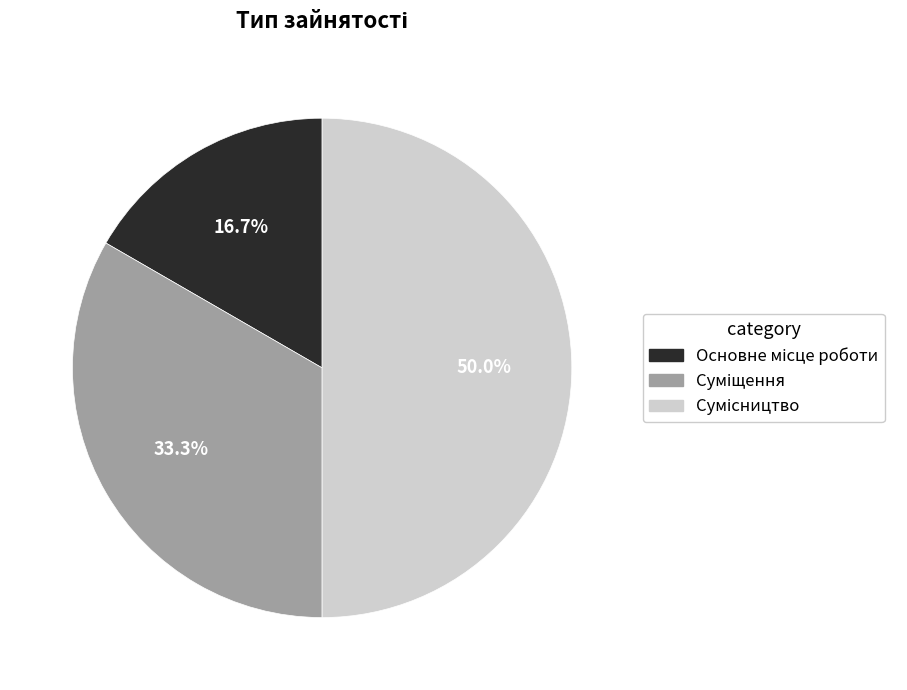

To the nearest percent, what percentage of the pie is Основне місце роботи?

17%